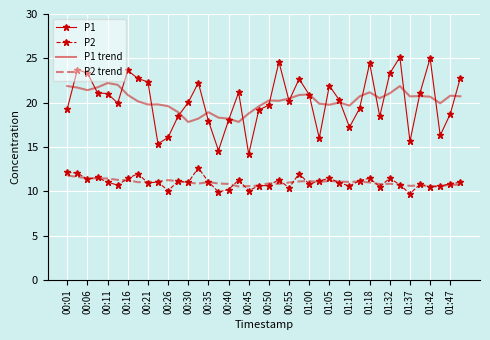

True or false: P2 trend and P1 trend cross at least once.

False